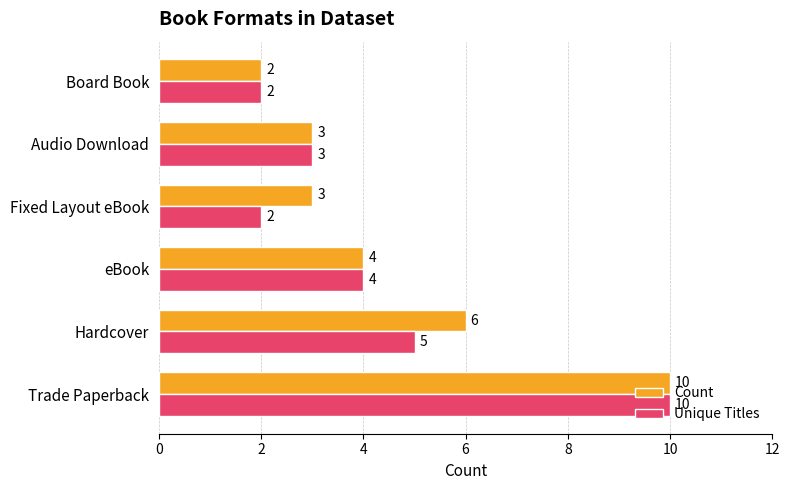

Rank the series by their average value, from lowest to highest.

Unique Titles, Count